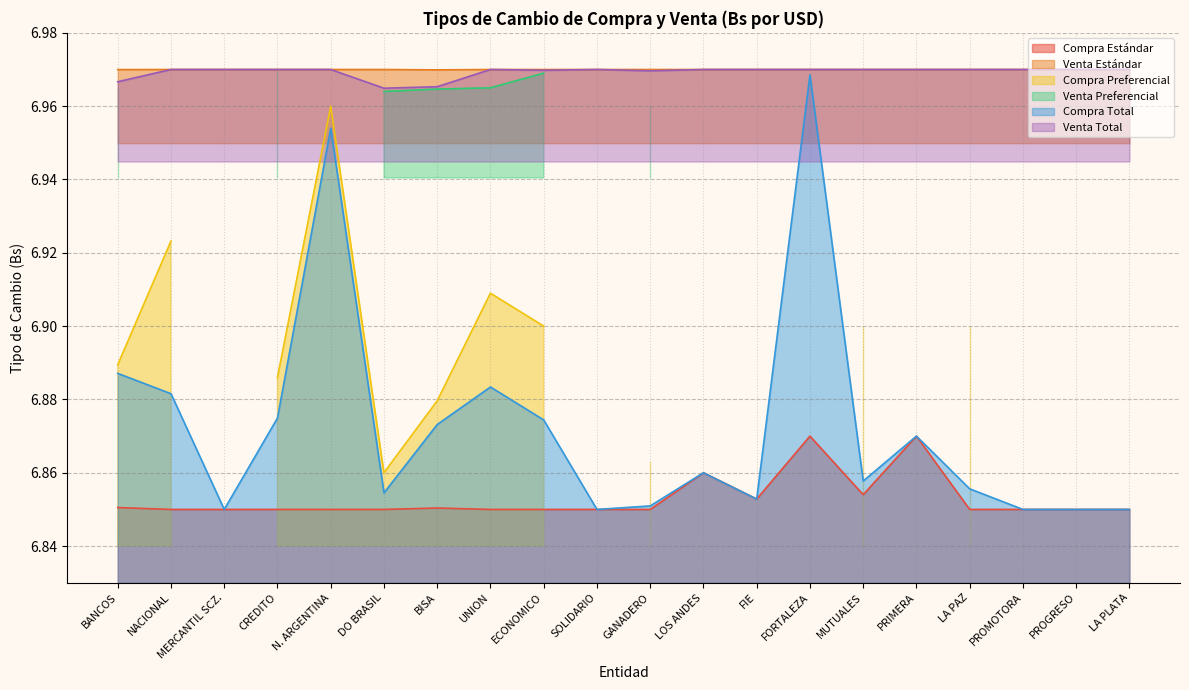

True or false: Compra Total and Venta Total intersect in this chart.

False